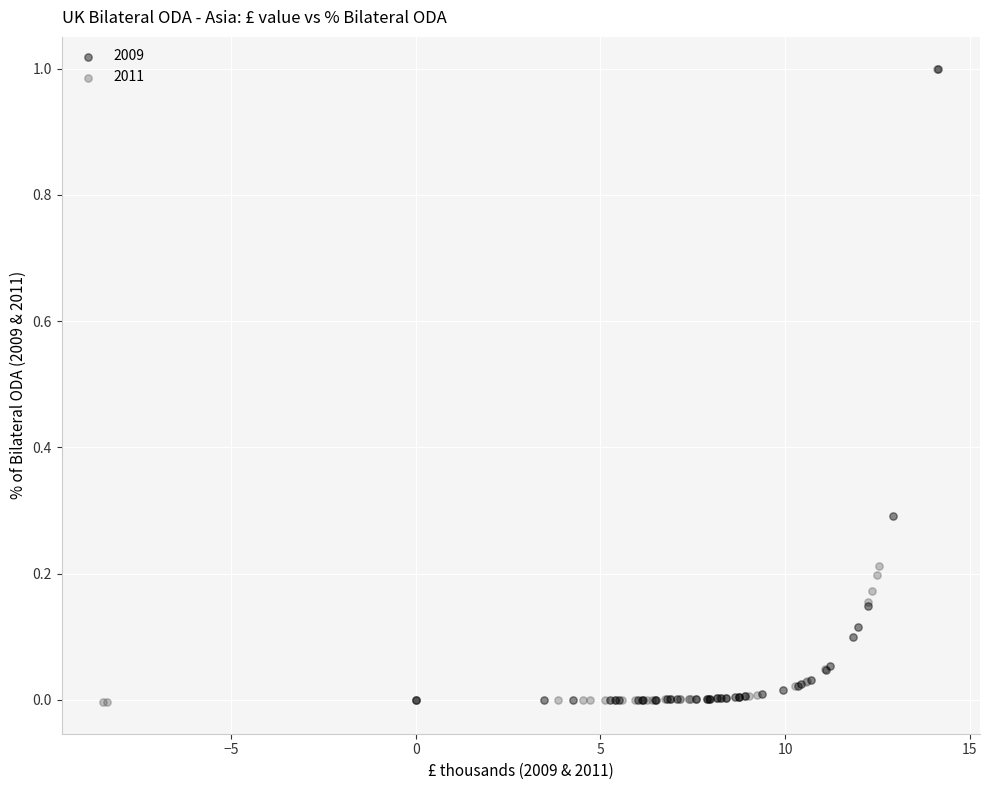

What are all the series names shown in the legend?

2009, 2011